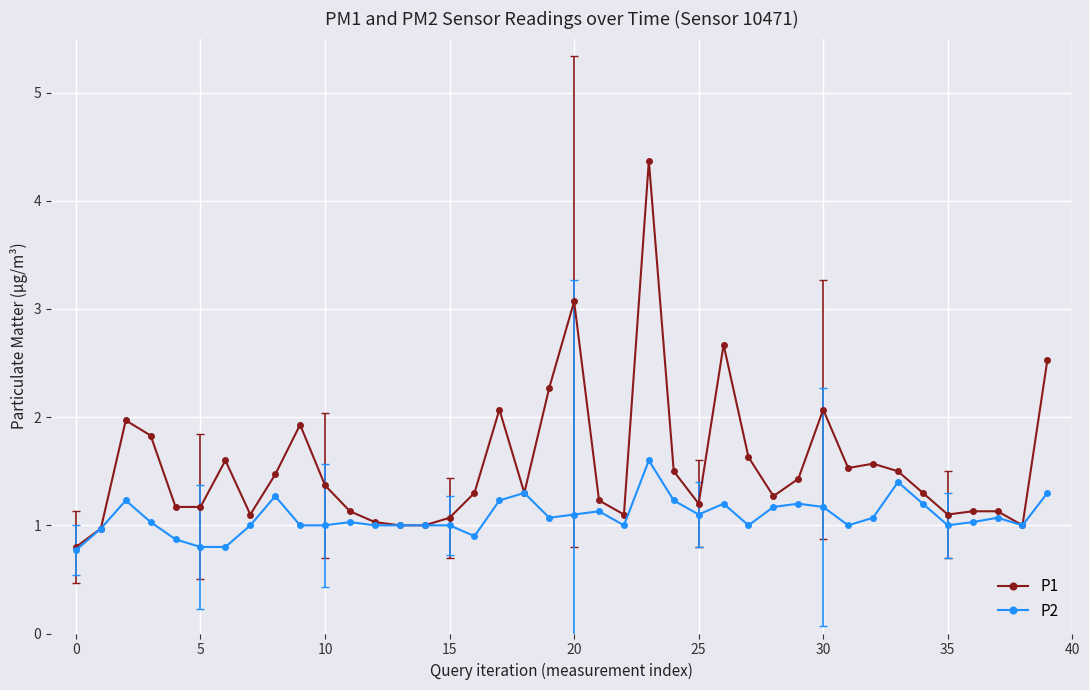

What is the minimum value for P1?

0.8